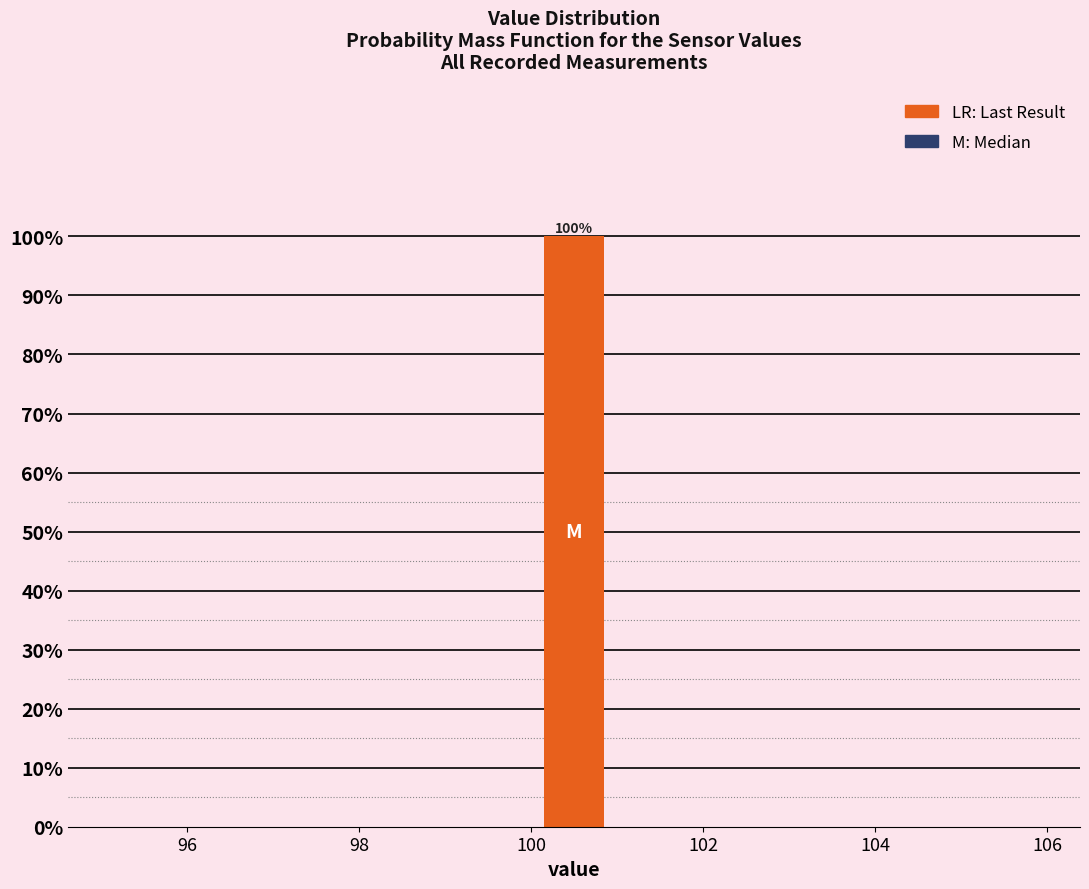

Over which range of the x-axis is the bar tallest?

100 to 101